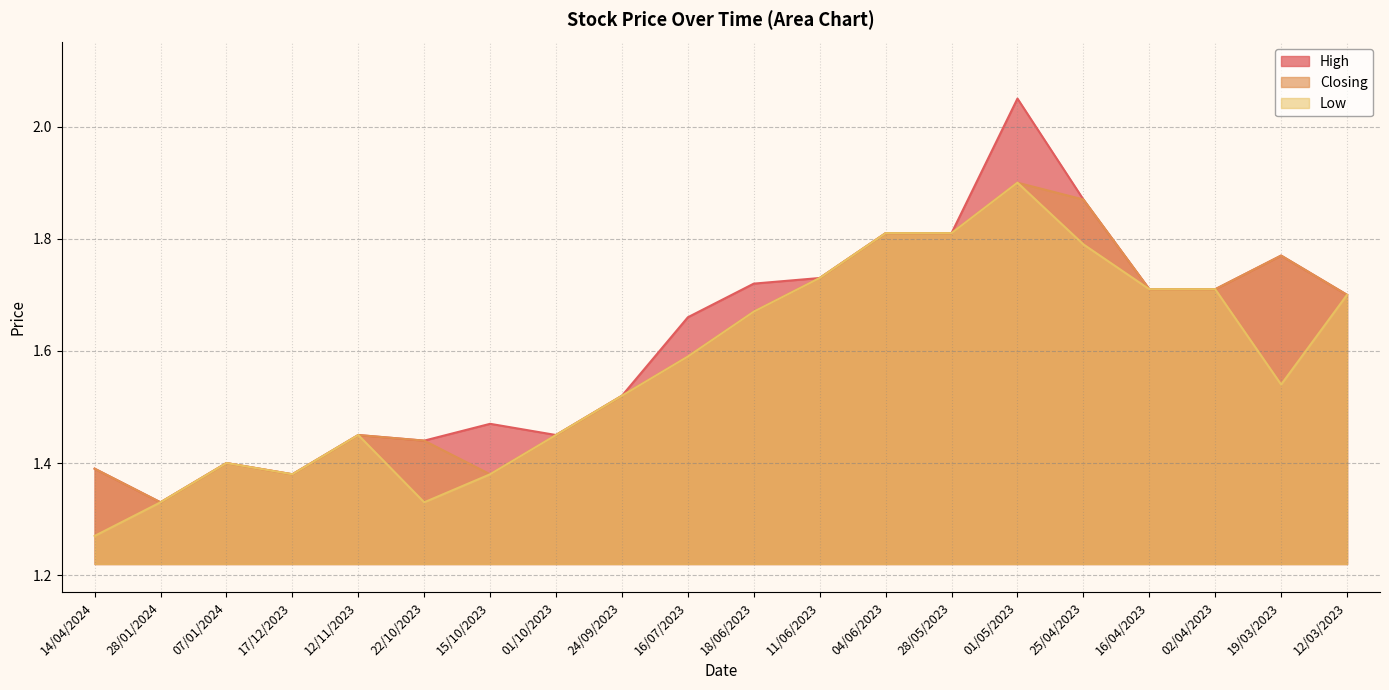

At how many categories does at least one series exceed 1?

20